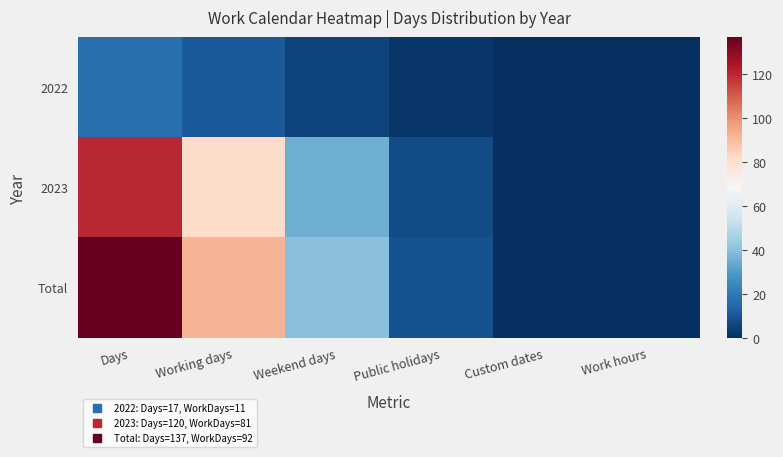

Between Custom dates and Public holidays, which is larger?

Public holidays